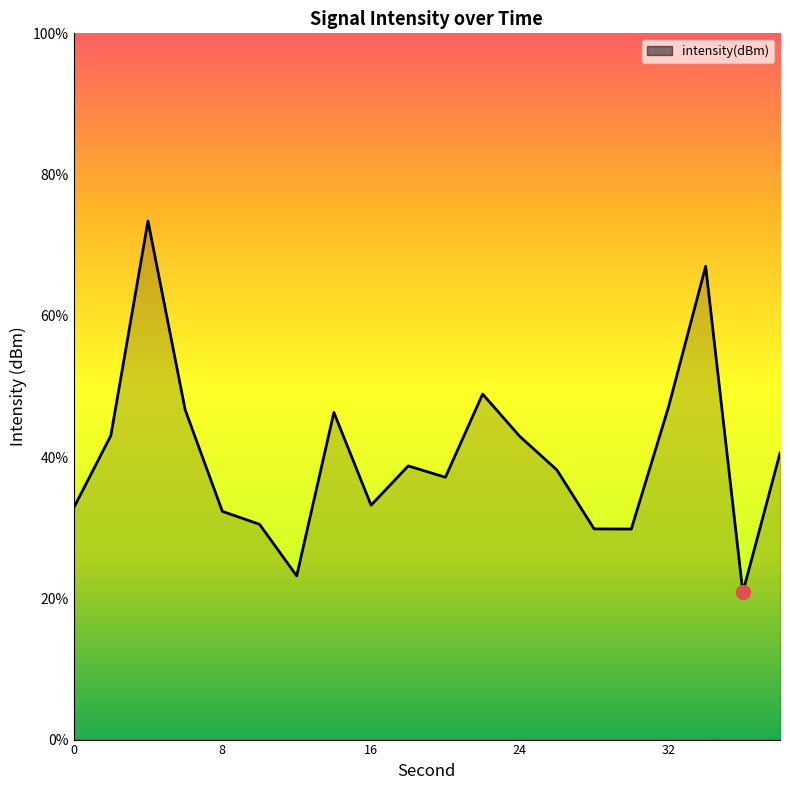

Reading left to right, extract all data points from this chart.

0=-130.1	2=-128.5	4=-124.0	6=-128.0	8=-130.2	10=-130.4	12=-131.5	14=-128.1	16=-130.0	18=-129.2	20=-129.4	22=-127.7	24=-128.6	26=-129.3	28=-130.5	30=-130.5	32=-127.9	34=-124.9	36=-131.9	38=-128.9